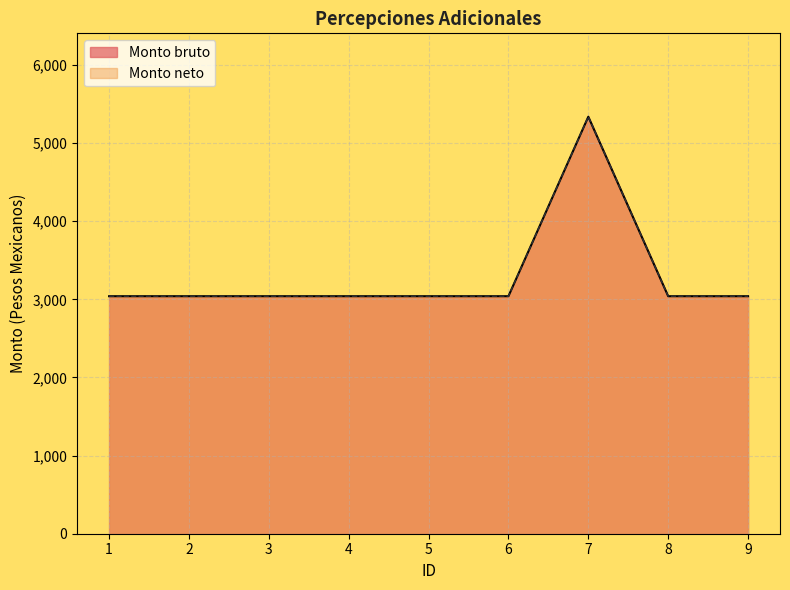

At how many categories does at least one series exceed 3916?

1